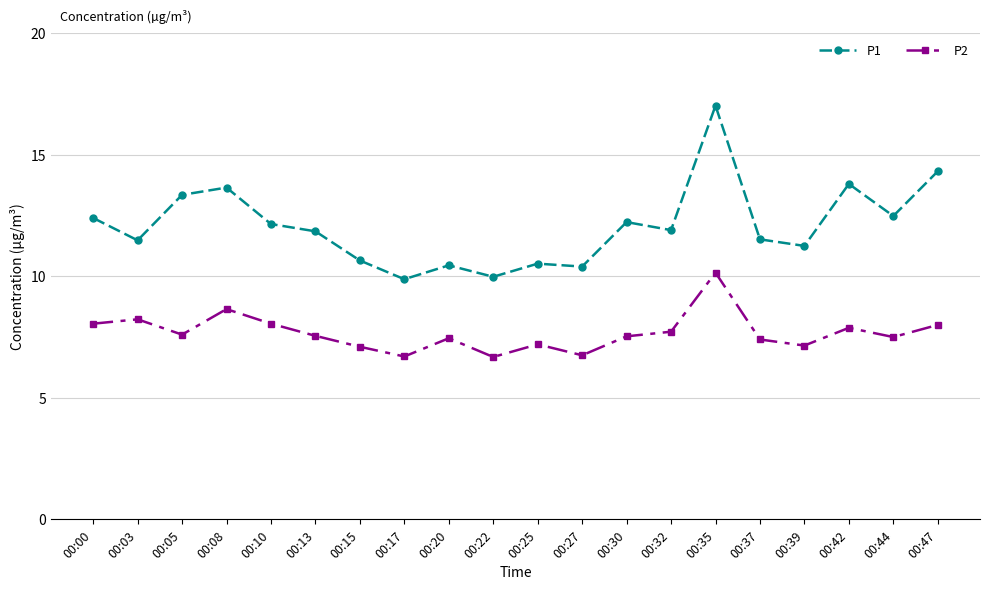

The value of P1 at 00:00 is 12.4. True or false?

True